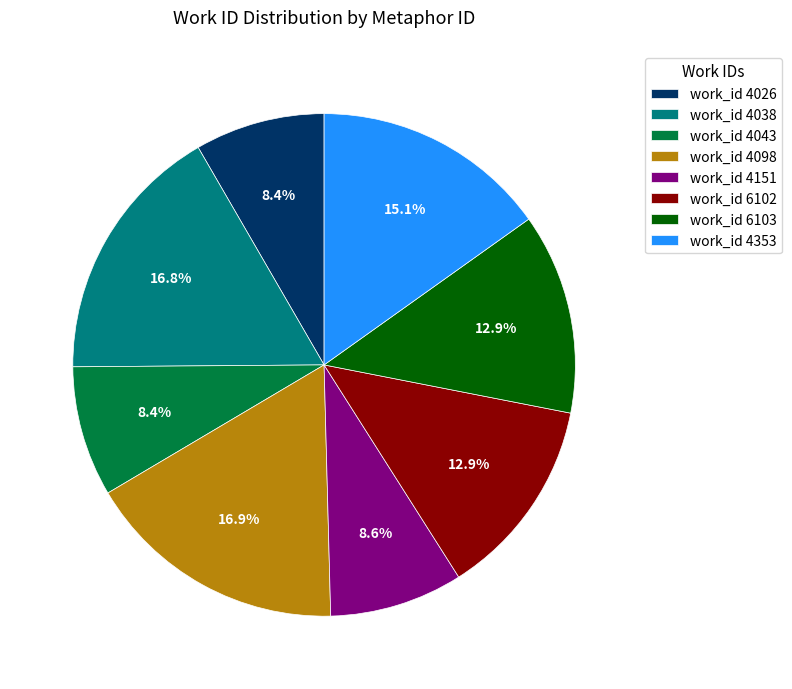

Between work_id 4026 and work_id 4098, which is larger?

work_id 4098